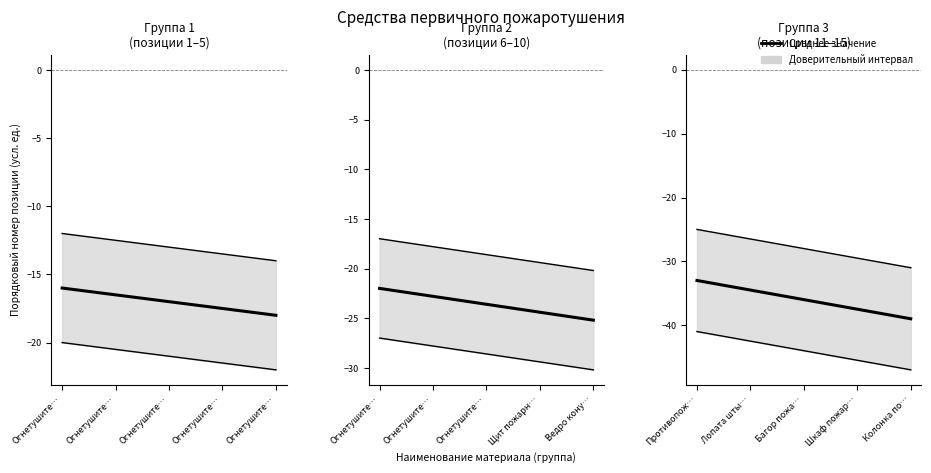

Rank the categories by value from lowest to highest.

Колонка по…, Шкаф пожар…, Багор пожа…, Лопата шты…, Противопож…